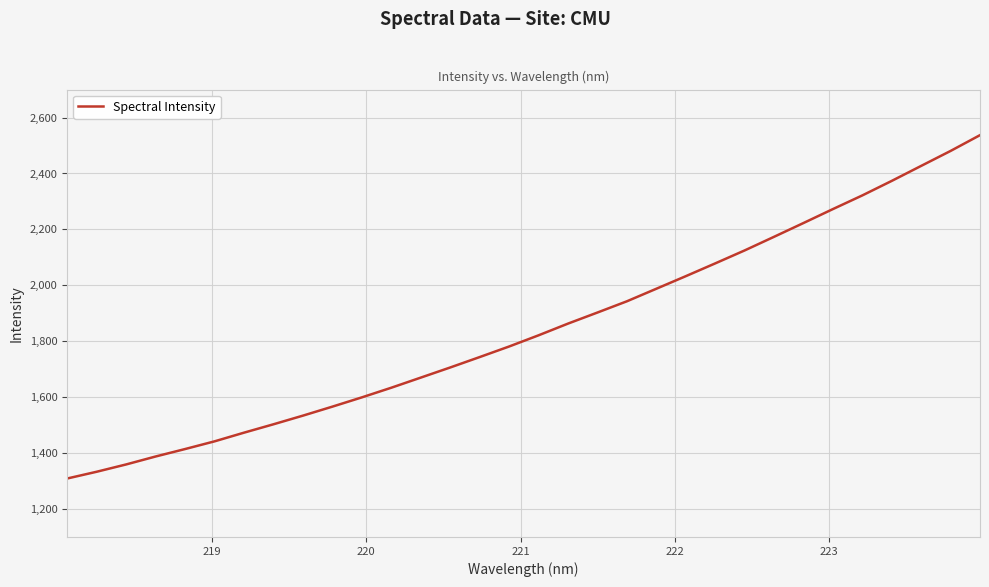

What is the minimum value shown in the chart?

1309.1